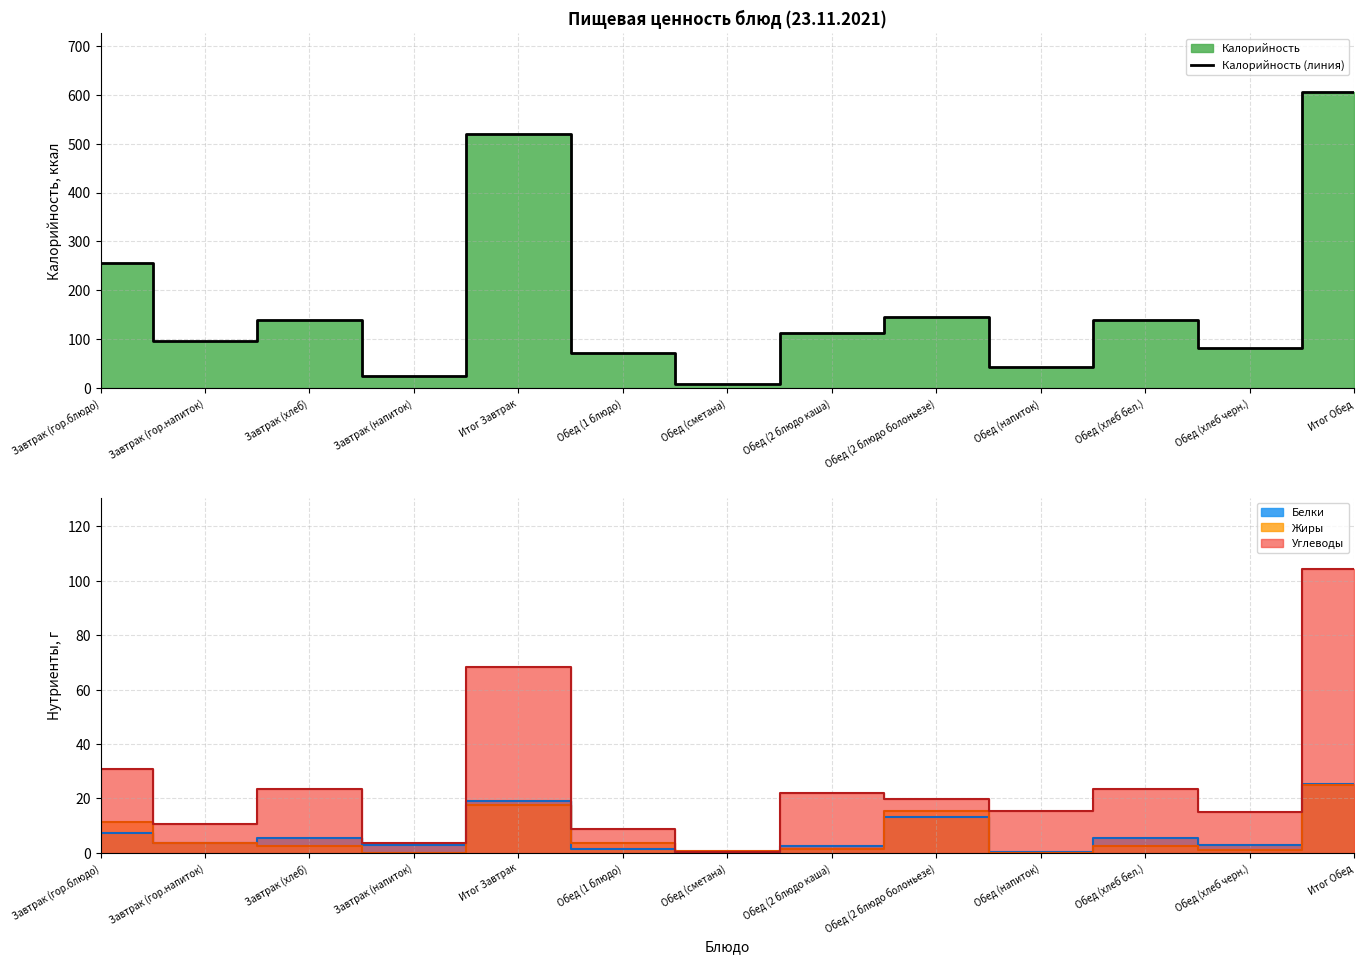

Reading right to left, extract all data points from this chart.

605	83	140	43	146	112	8	73	520	26	140	97	257